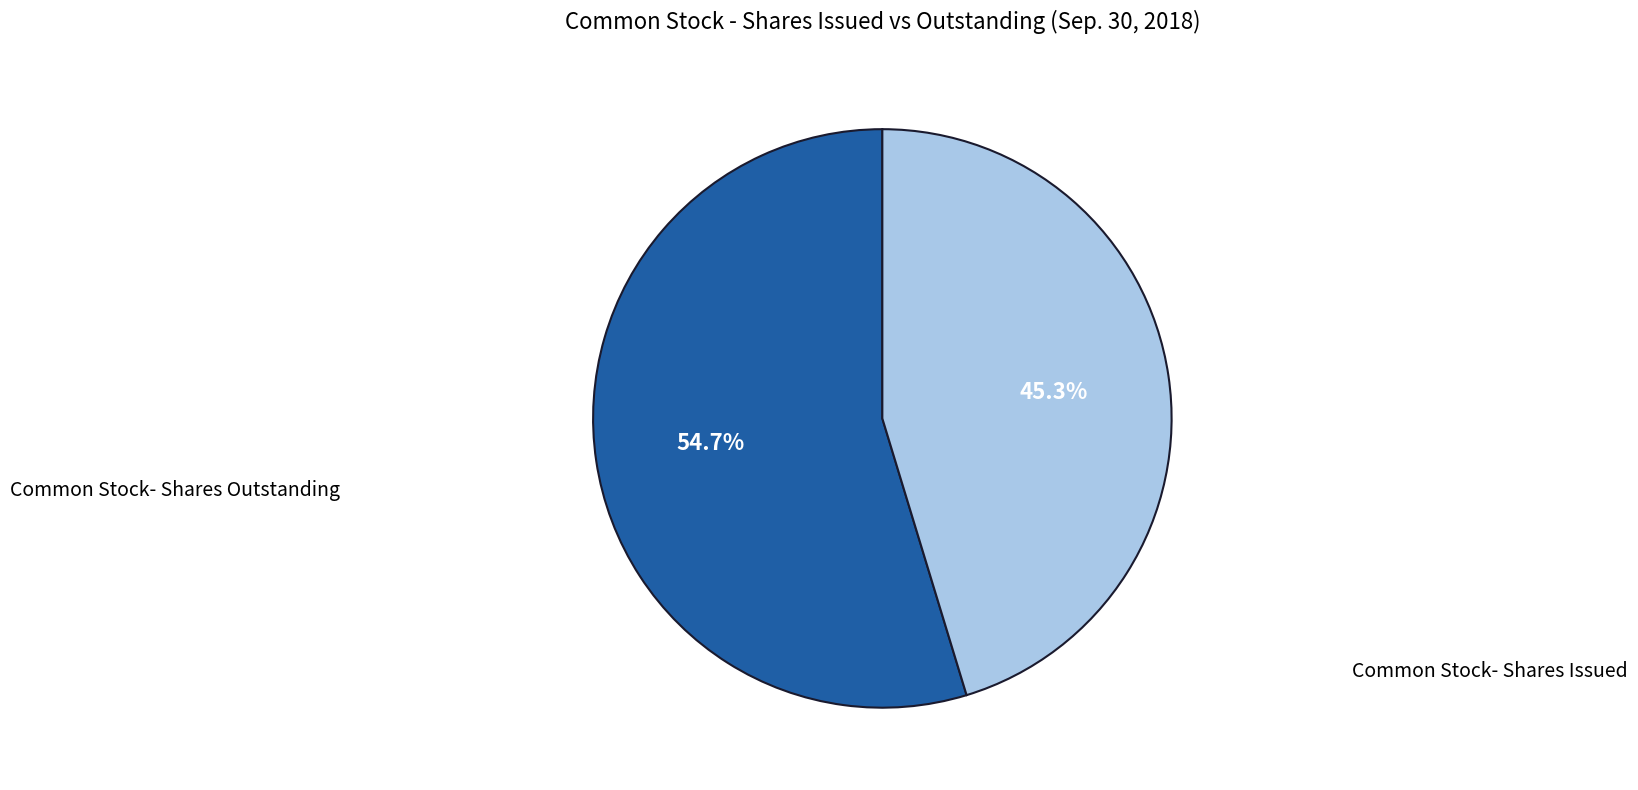

Is there any slice that represents more than half of the pie?

Yes